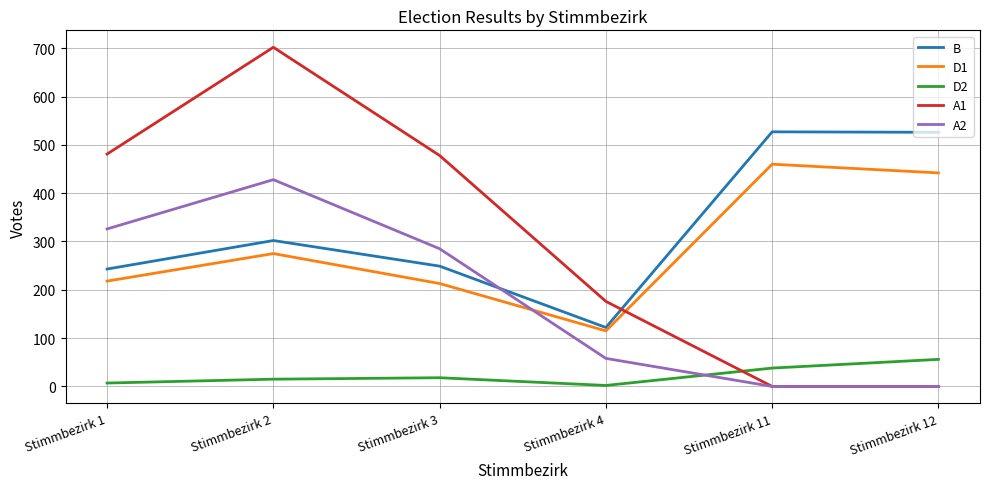

At which category does the chart reach its peak across all series?

Stimmbezirk 2